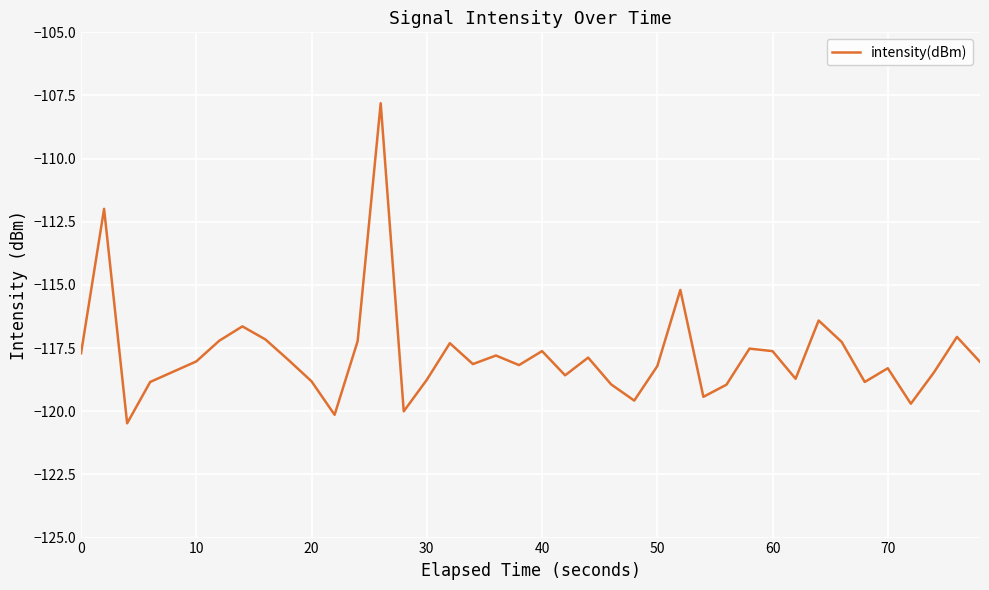

What is the greatest value displayed?

-107.8